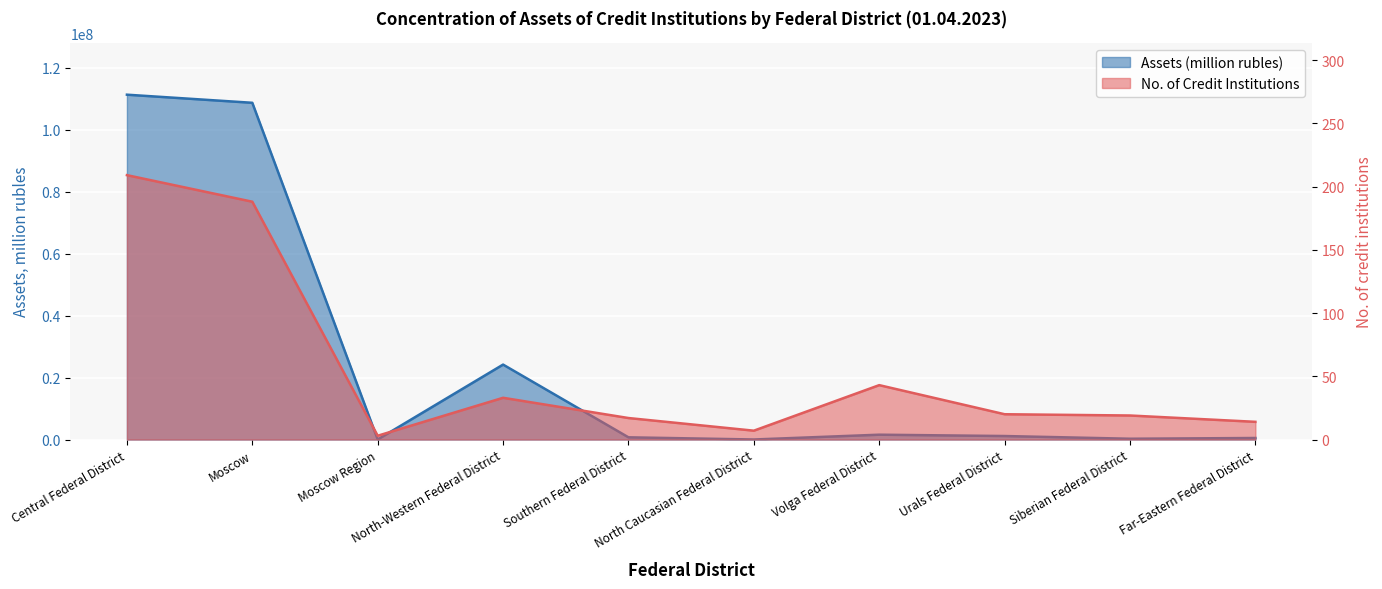

Reading left to right, list all the values displayed in this chart.

Assets (million rubles): 111296595.8	108681963.9	23222.3	24189595.3	715064.5	13281.5	1561481.8	1130697.6	256878.5	495793.7
No. of Credit Institutions: 209.0	188.0	3.0	33.0	17.0	7.0	43.0	20.0	19.0	14.0